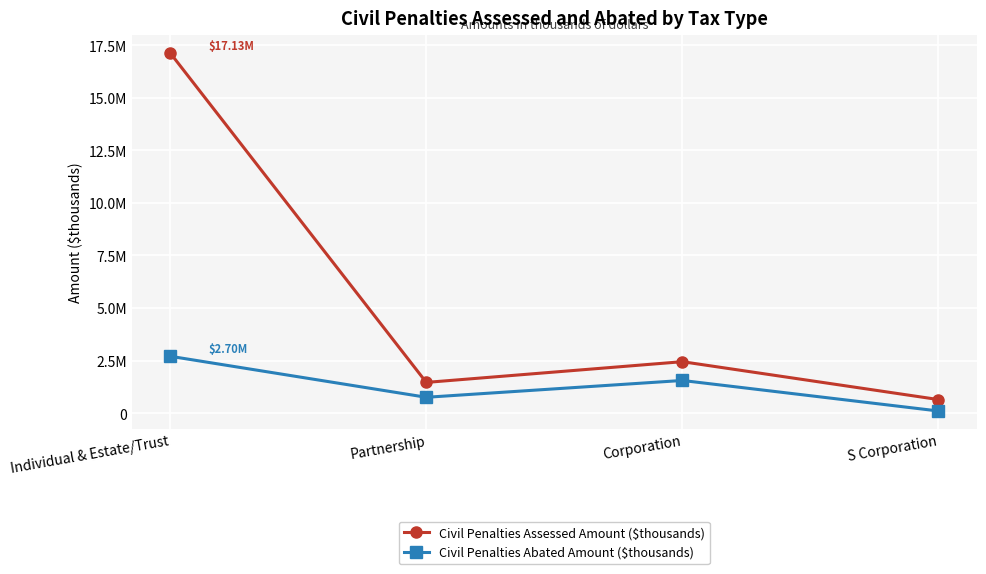

Reading left to right, transcribe all the data shown in this chart.

Civil Penalties Assessed Amount ($thousands): 17132623.0	1459230.0	2445166.0	643129.5
Civil Penalties Abated Amount ($thousands): 2702605.6	751408.4	1551566.0	99780.1